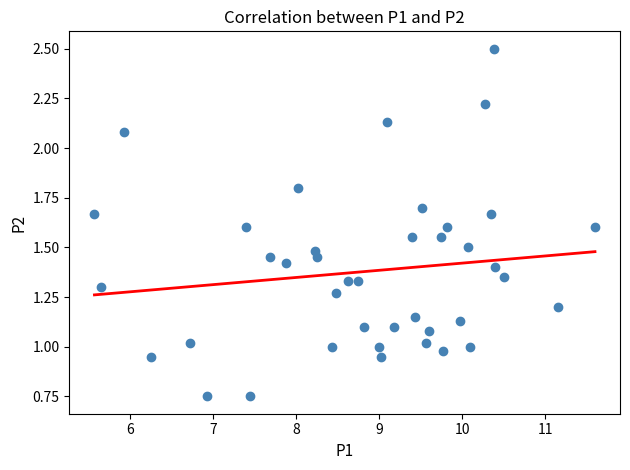

What is the range of X values (max minus min)?

6.0